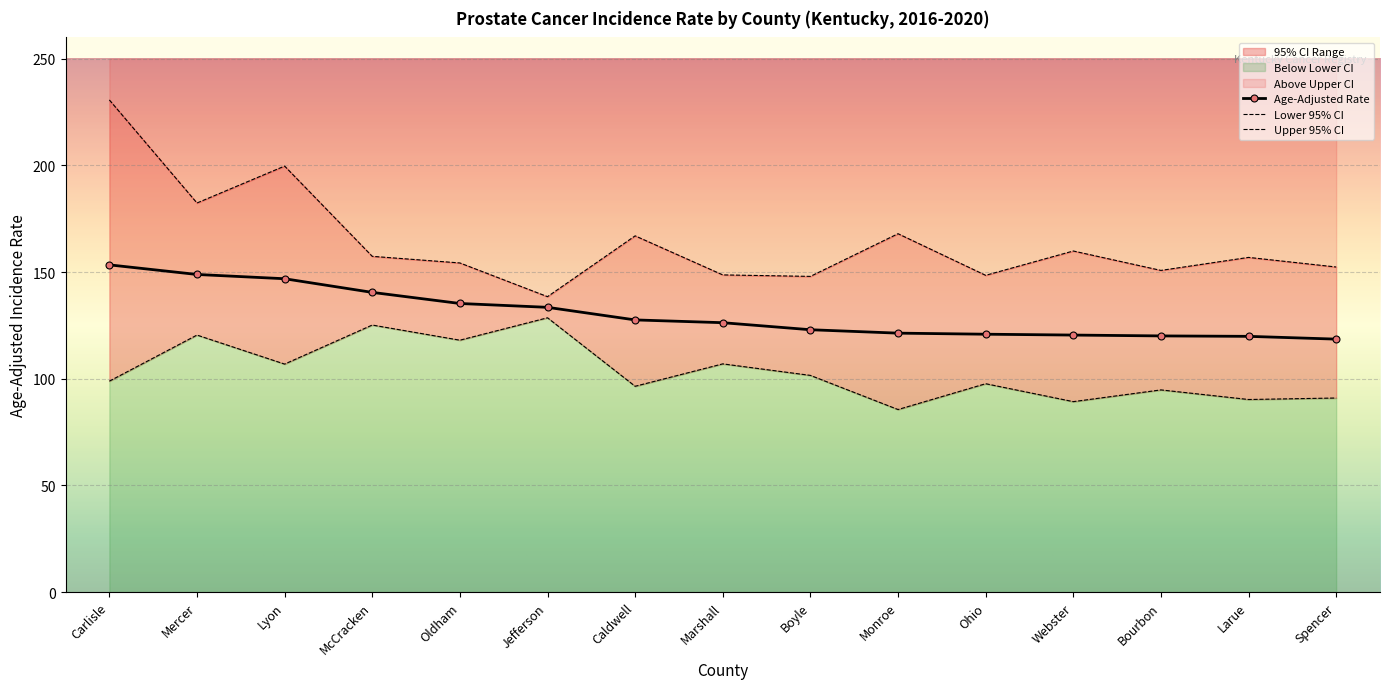

What is the approximate value of Lower 95% CI at Mercer?

120.5